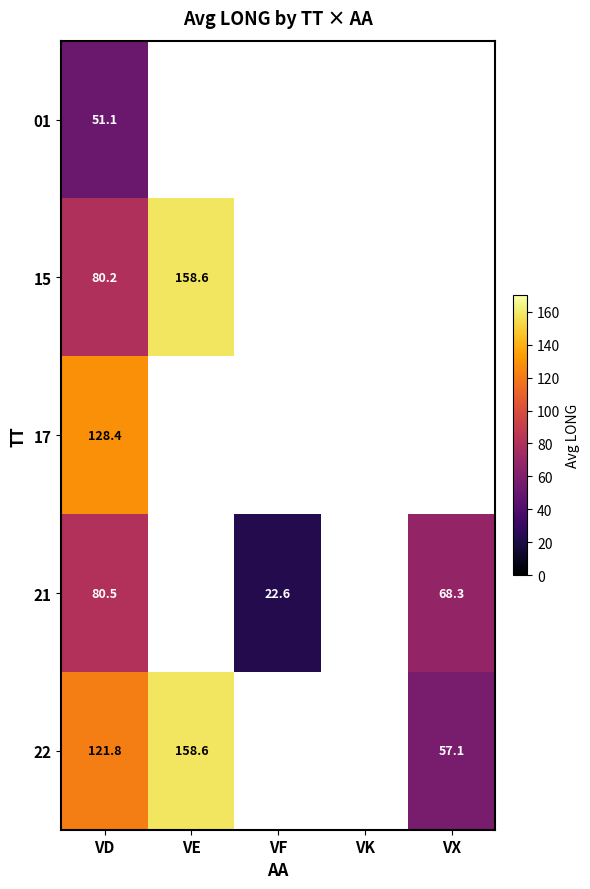

How many data points does each series have?

5